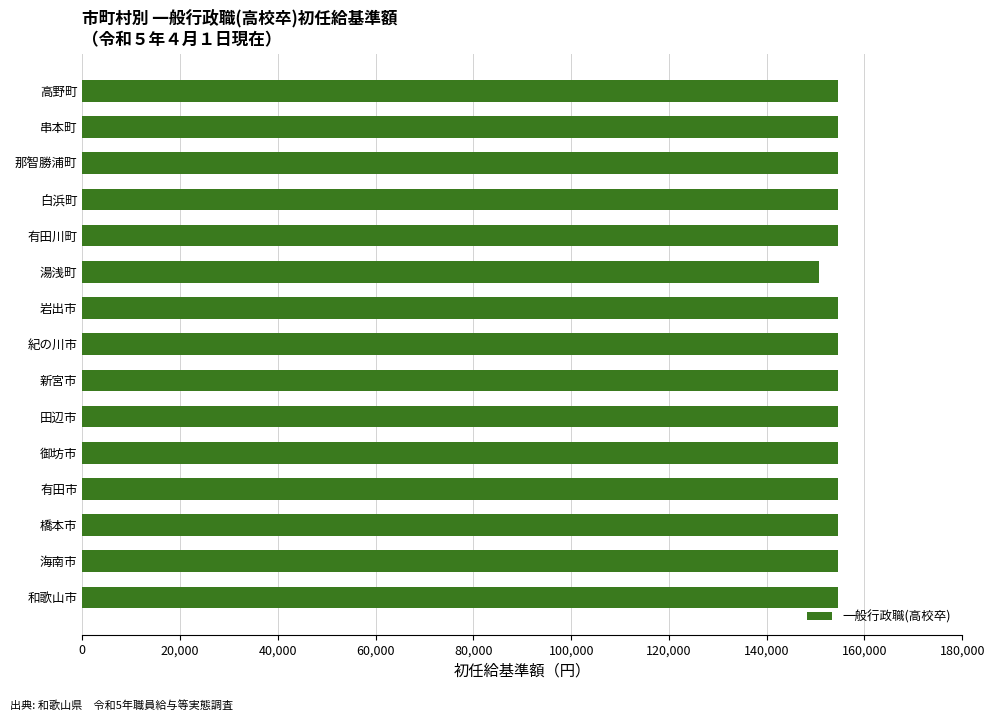

What is the maximum value shown in the chart?

154600